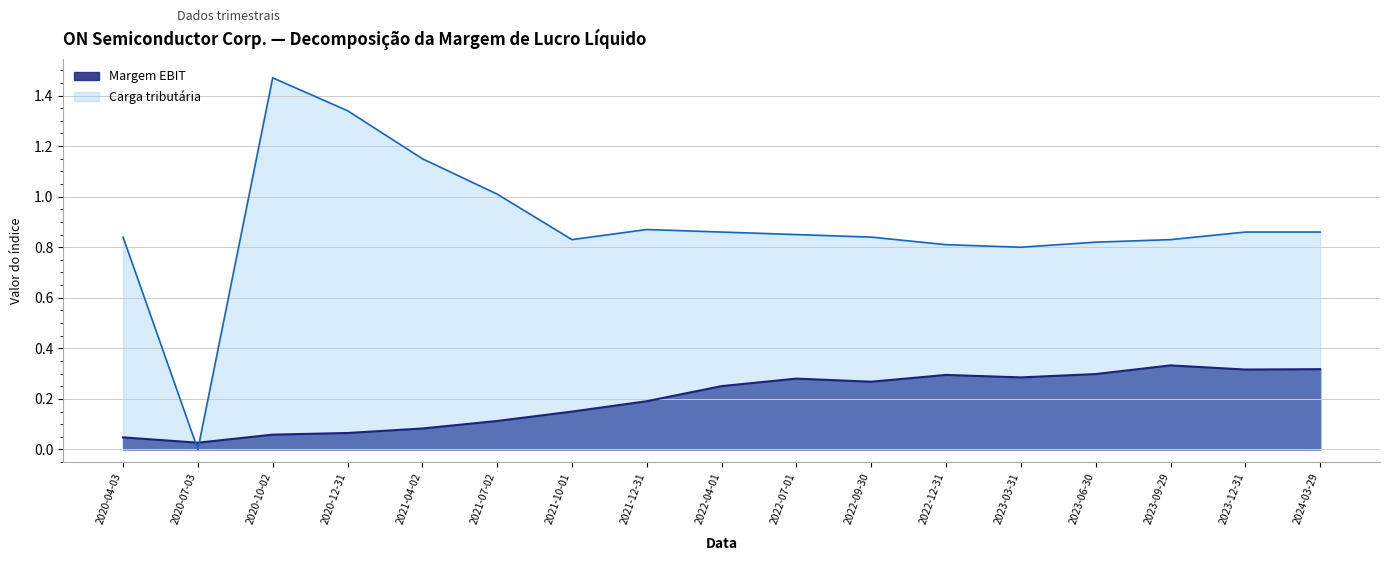

List the labels in order of Carga tributária value, largest first.

2020-10-02, 2020-12-31, 2021-04-02, 2021-07-02, 2021-12-31, 2022-04-01, 2023-12-31, 2024-03-29, 2022-07-01, 2020-04-03, 2022-09-30, 2021-10-01, 2023-09-29, 2023-06-30, 2022-12-31, 2023-03-31, 2020-07-03